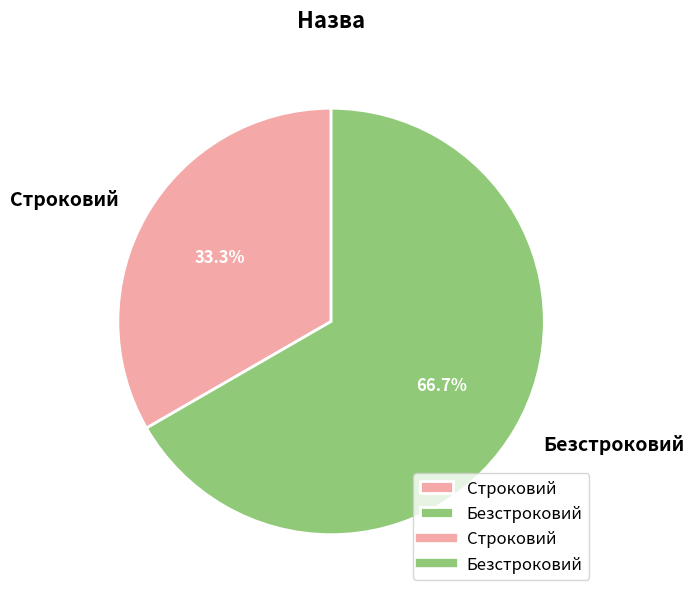

Count the number of slices in the pie.

2